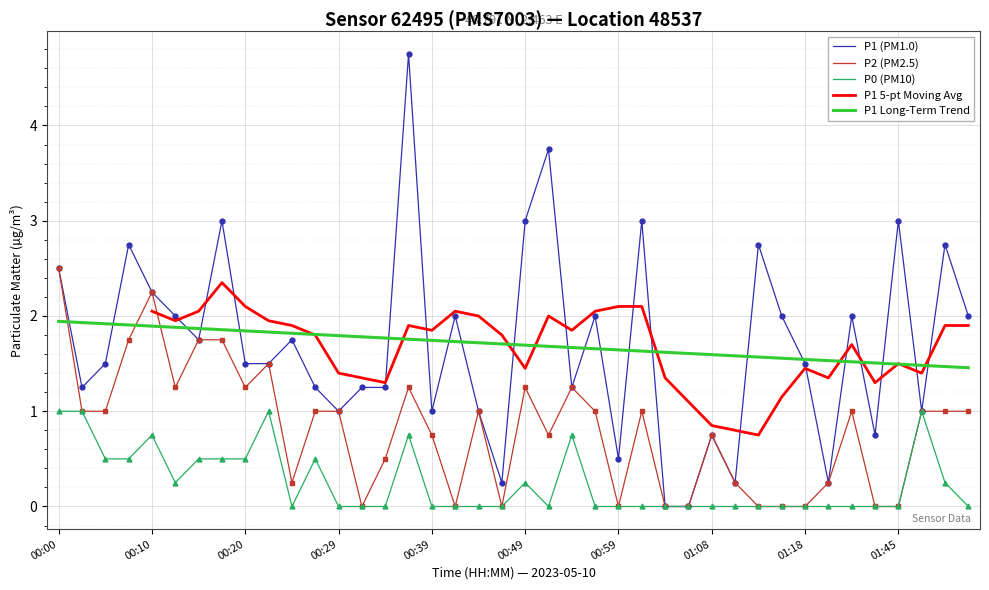

The P2 (PM2.5) series shows 1.2 at 00:49. True or false?

True